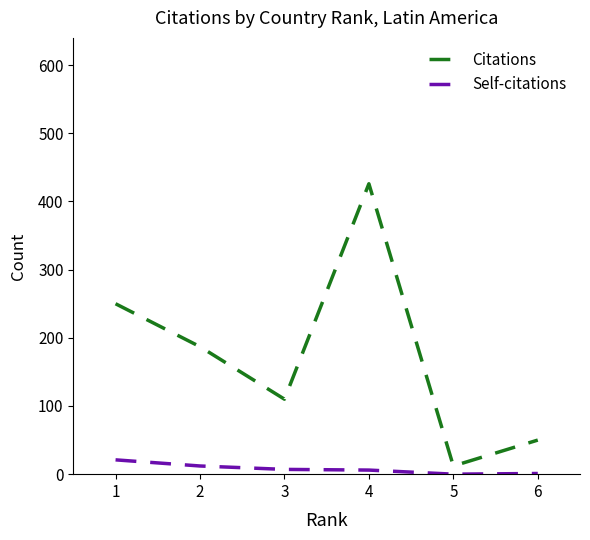

At which category is the sum across all series the highest?

4